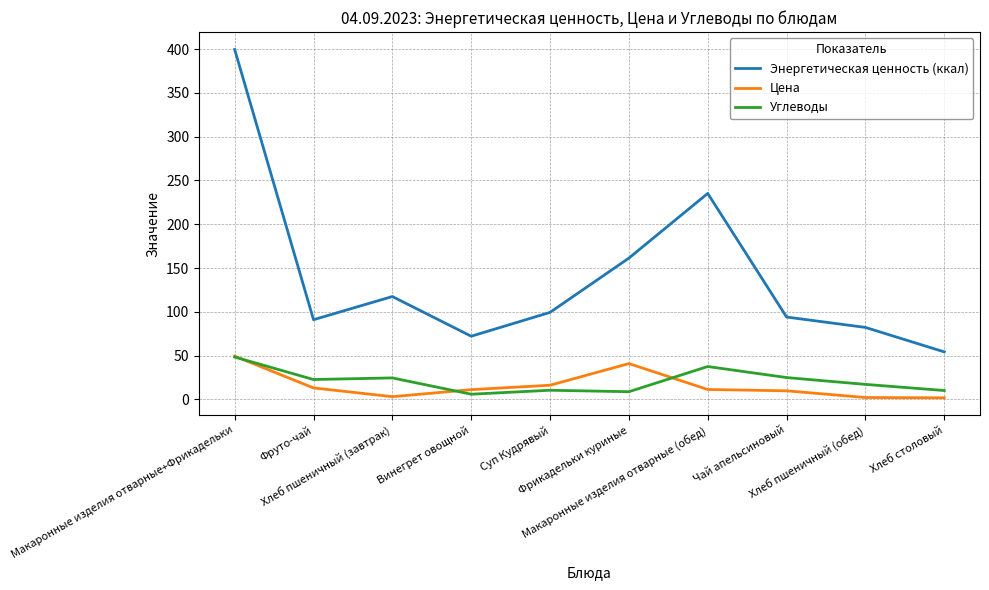

What is the highest value of the Энергетическая ценность (ккал) series?

399.5